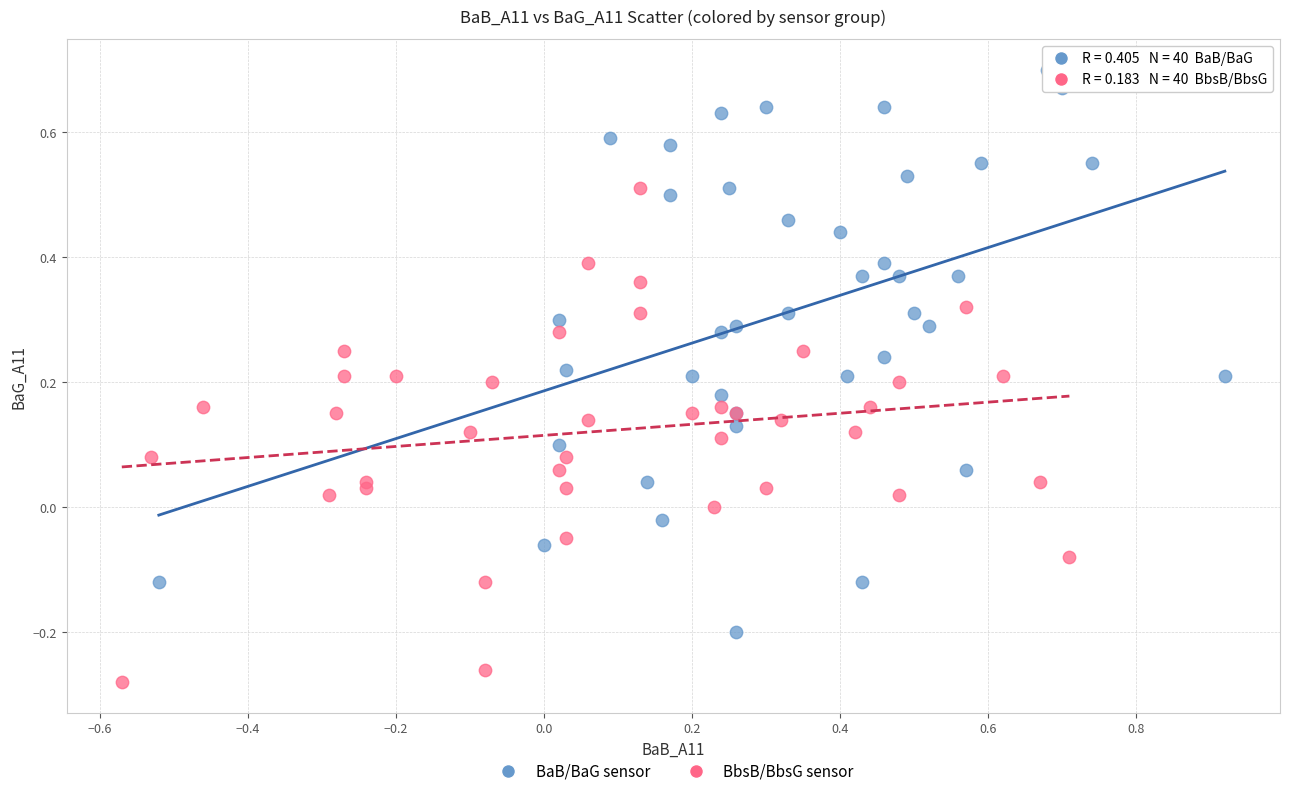

Which series has the widest spread of Y values?

BaB/BaG sensor